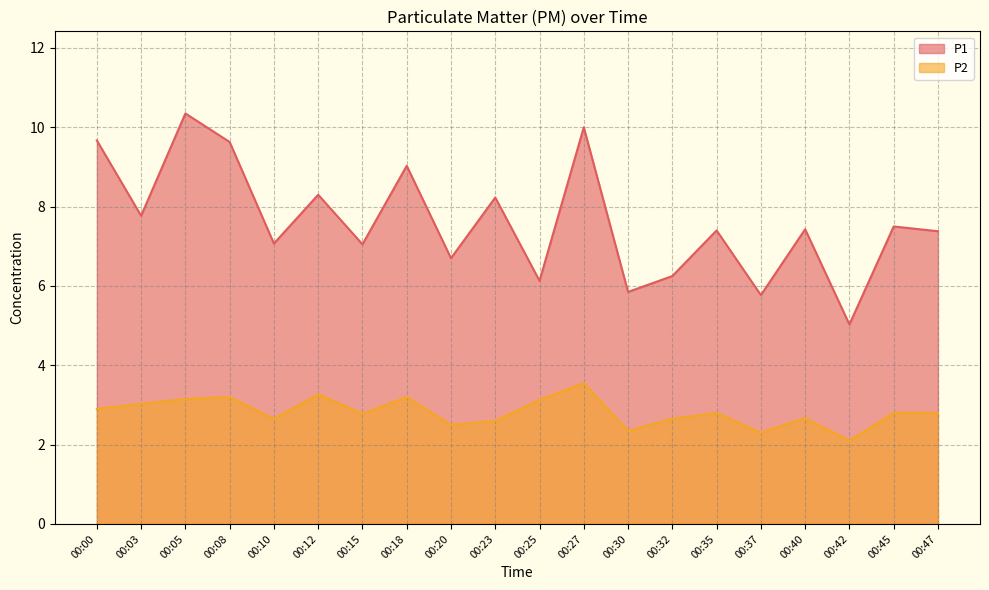

Rank the series by their average value, from highest to lowest.

P1, P2